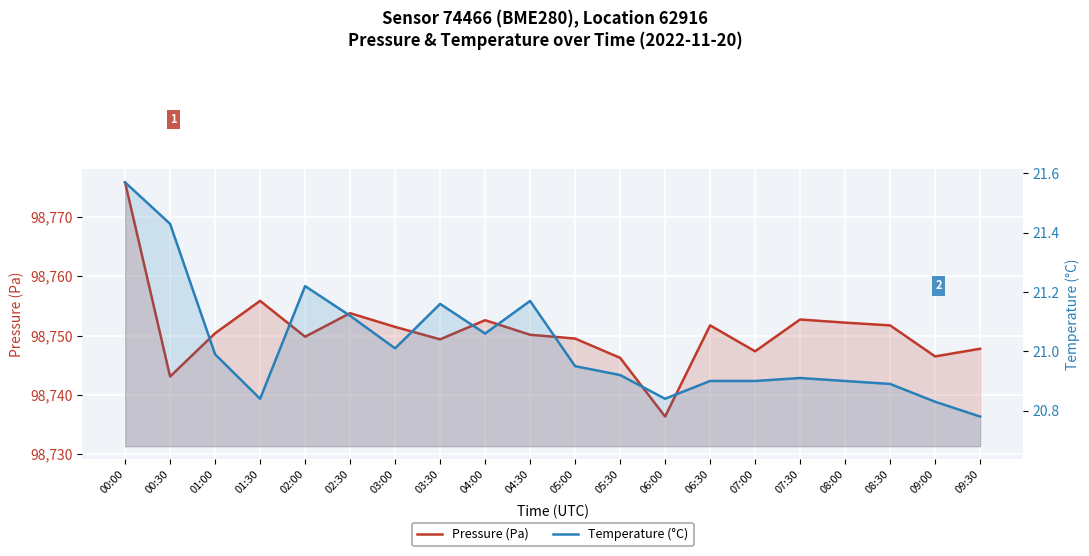

What is the label of the 6th point from the left?

02:30